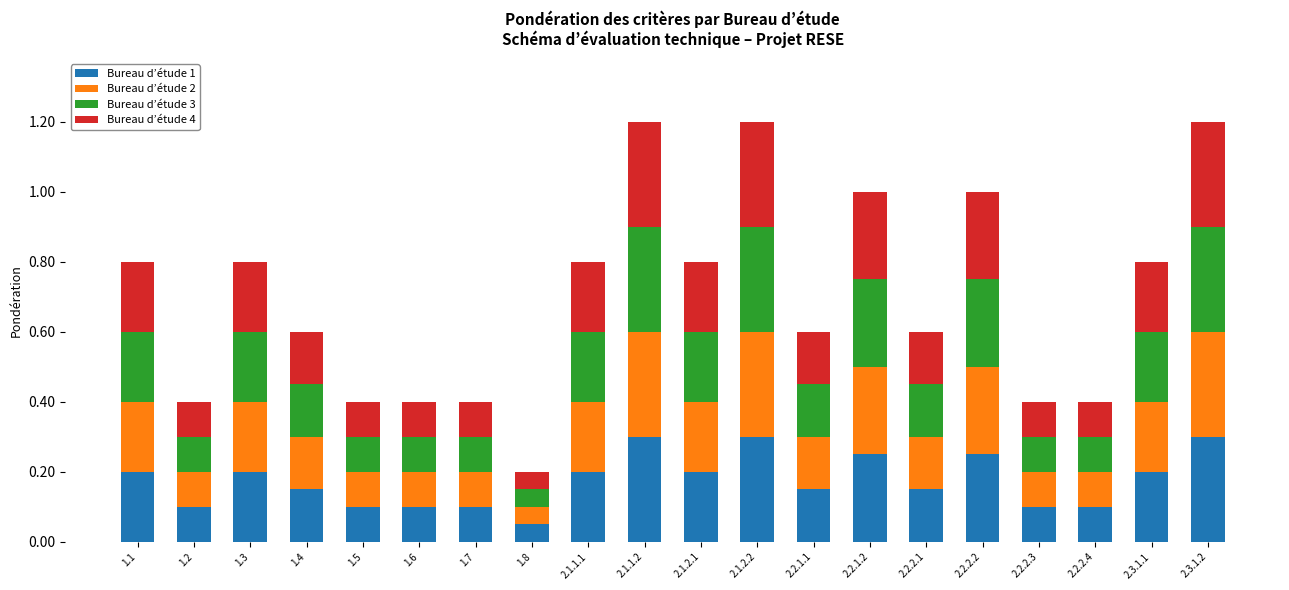

What is the total value across all series at 1.2?

0.4